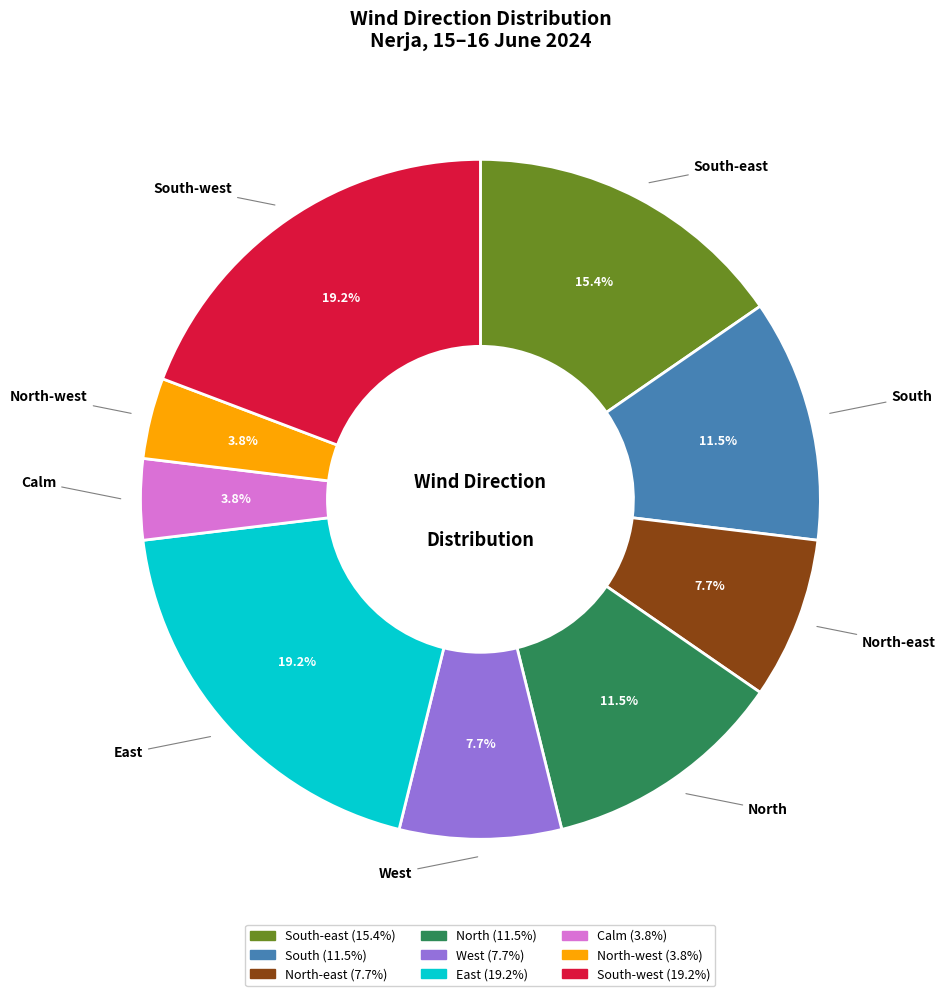

Is there any slice that represents more than half of the pie?

No